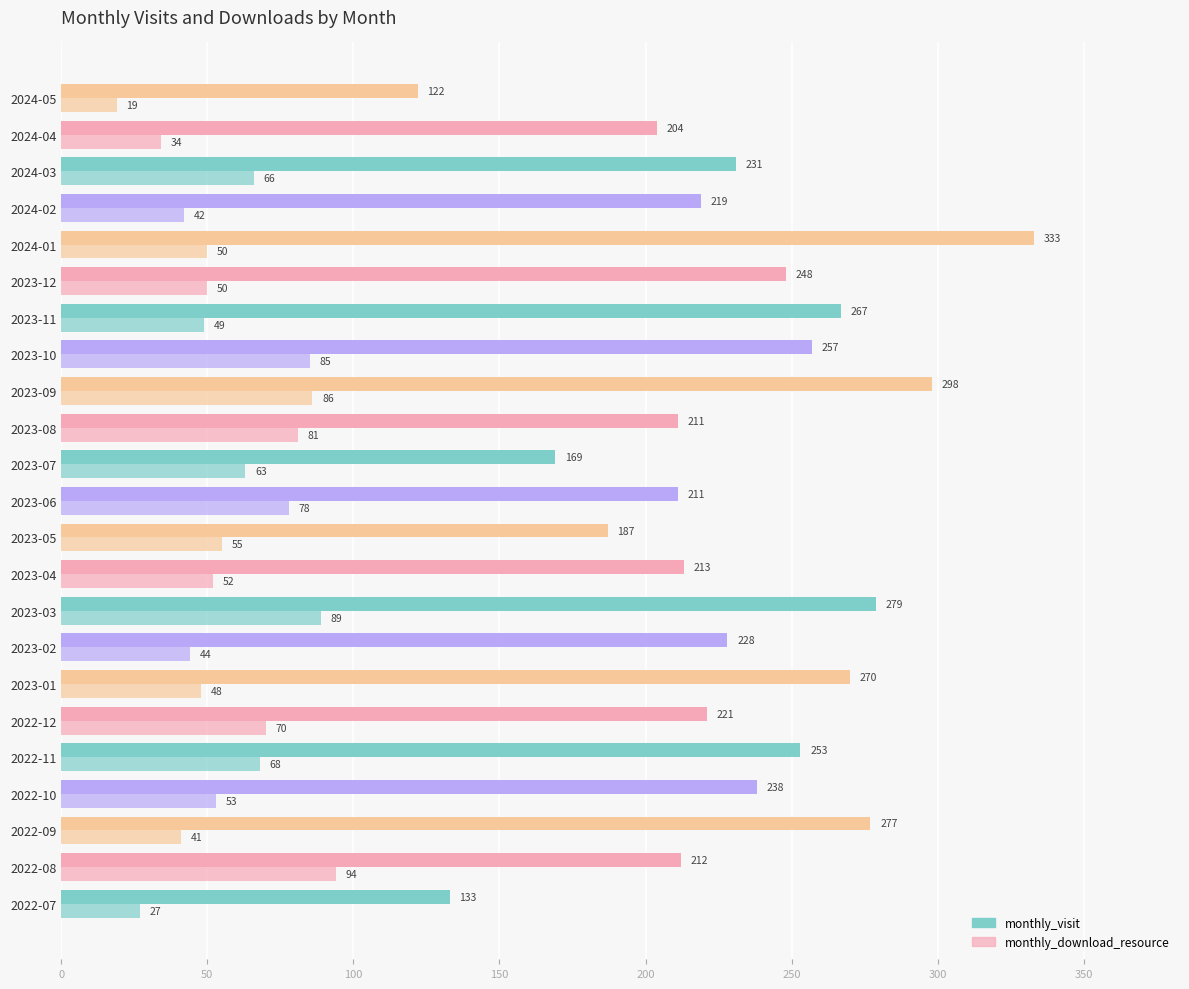

Count the number of data series in this chart.

2